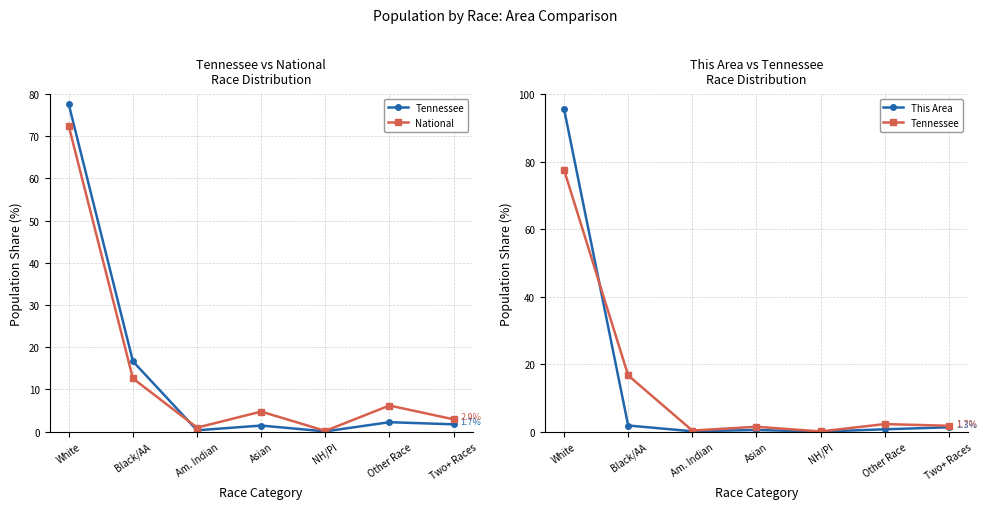

Where is the first local maximum for Tennessee?

Asian